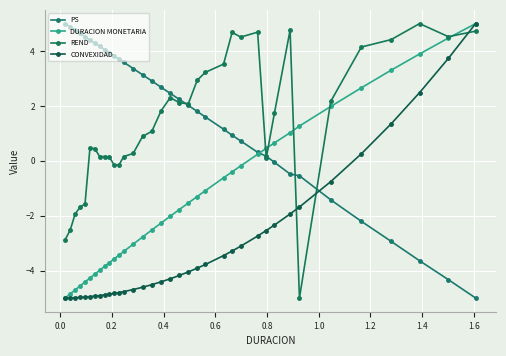

At how many categories does at least one series exceed 2?

33